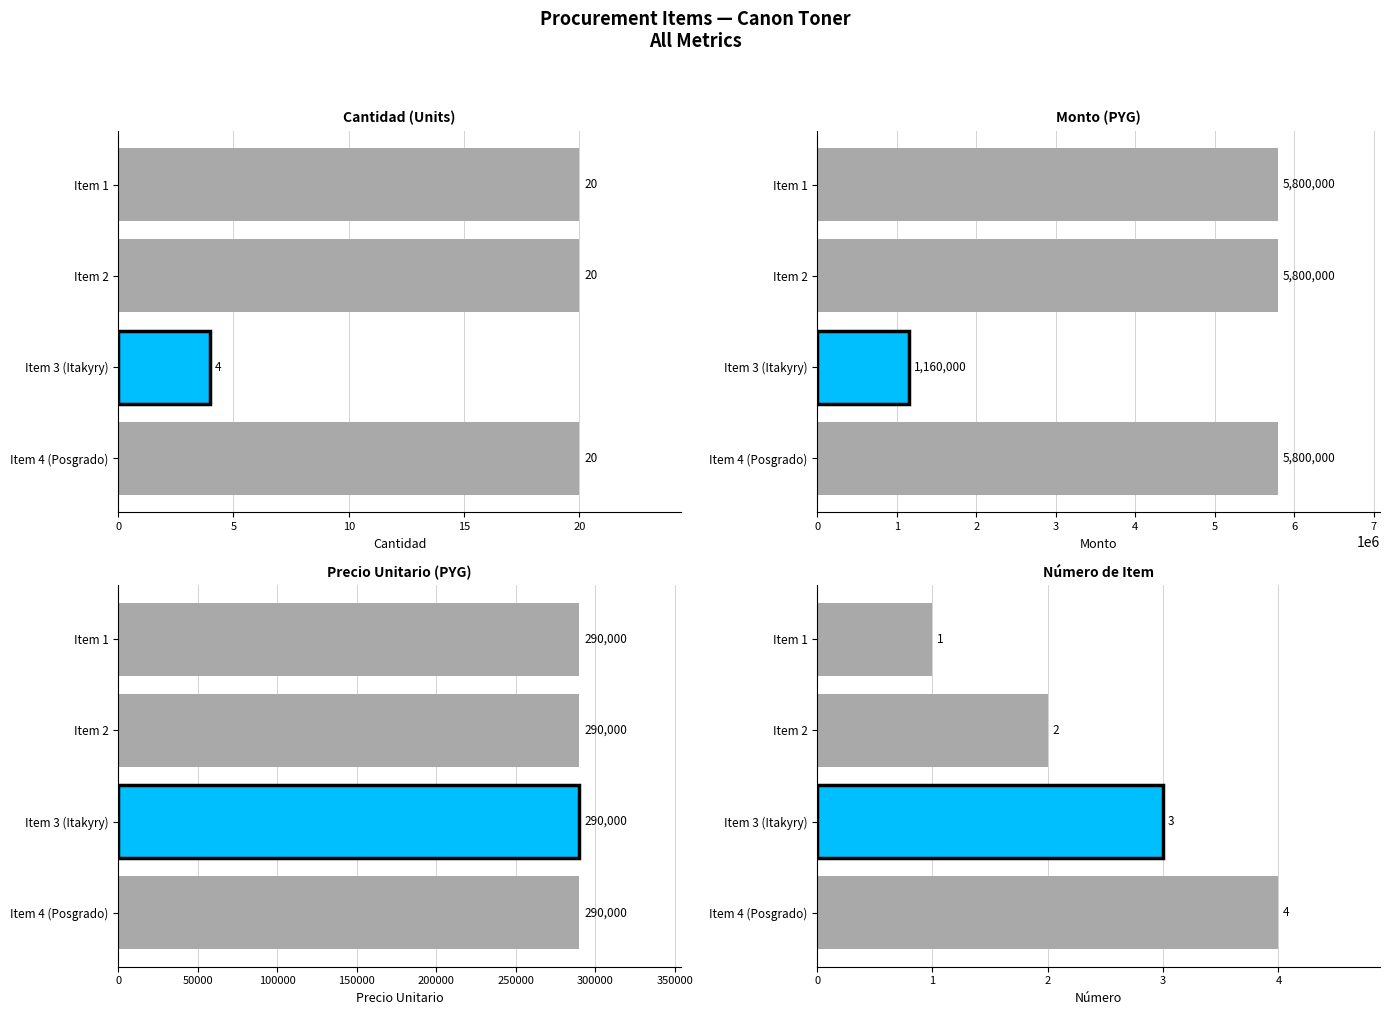

What is the value of the numero bar at the 4th from the left?

4.0